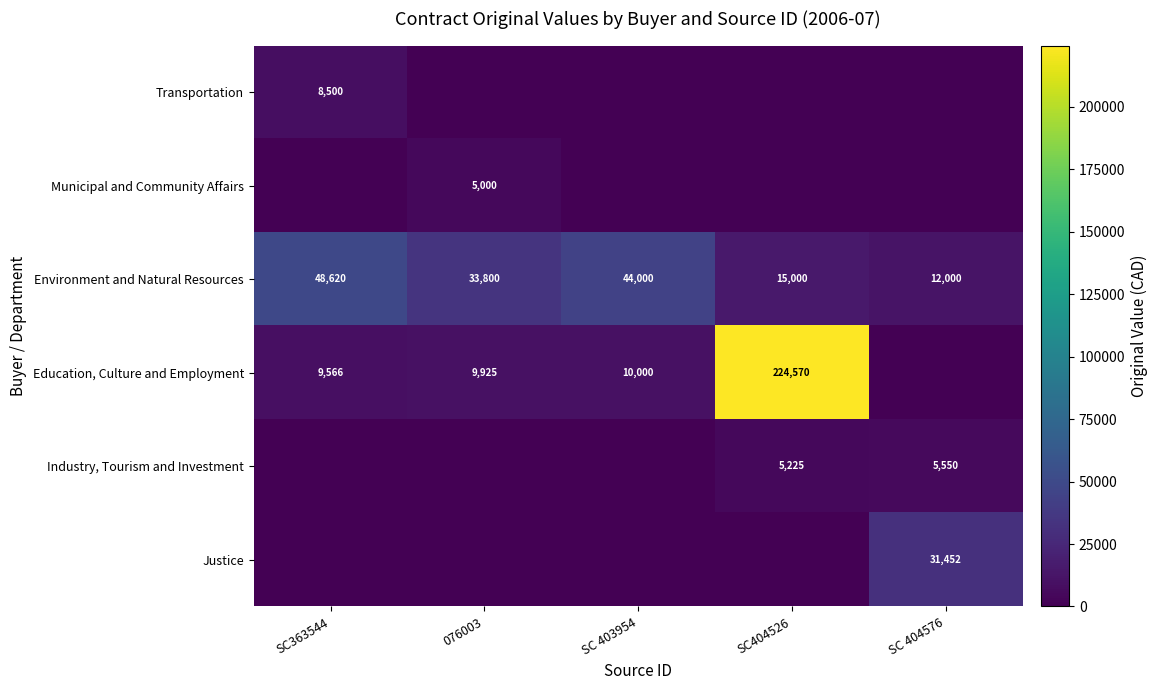

Is it true that Education, Culture and Employment equals 9925 at 076003?

True